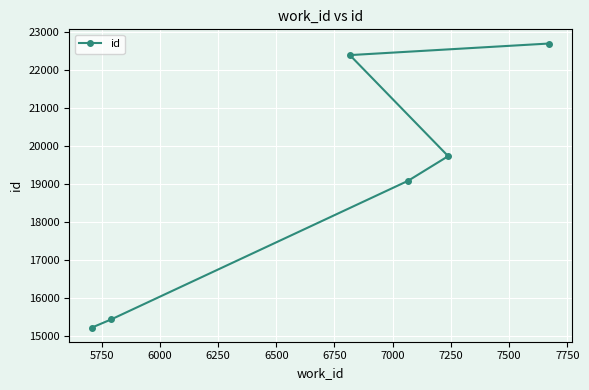

How many data points are above 19736?

2